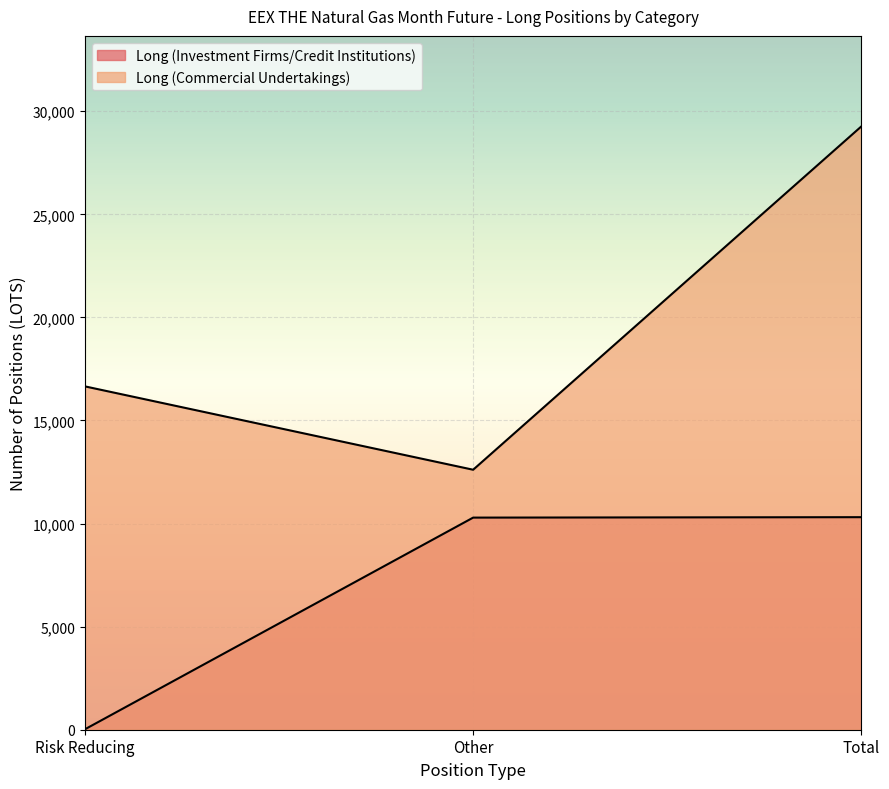

Which category has the lowest value in the Long (Investment Firms/Credit Institutions) series?

Risk Reducing